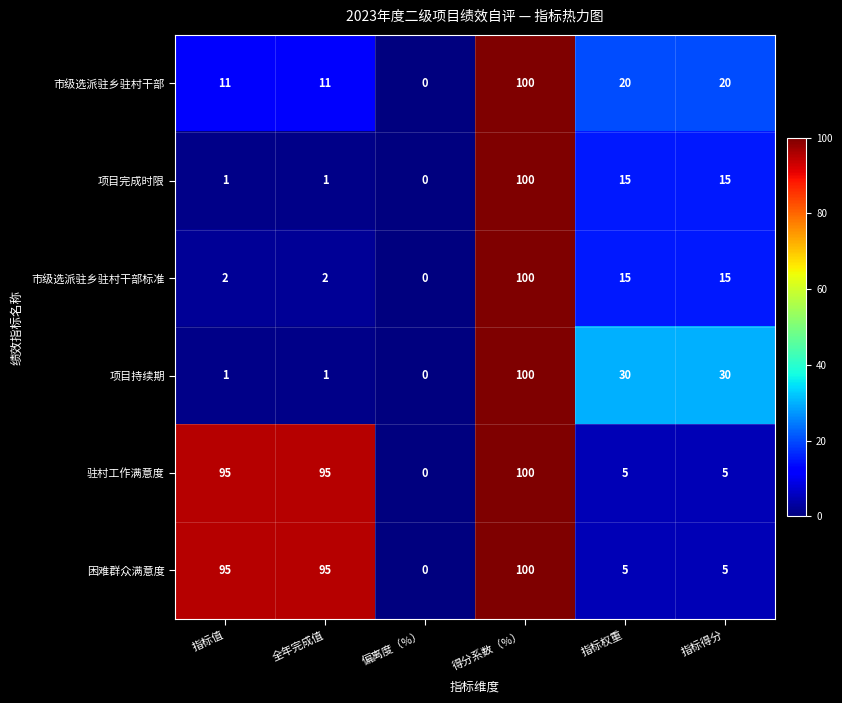

At which label does 市级选派驻乡驻村干部 first exceed 20?

得分系数（%）